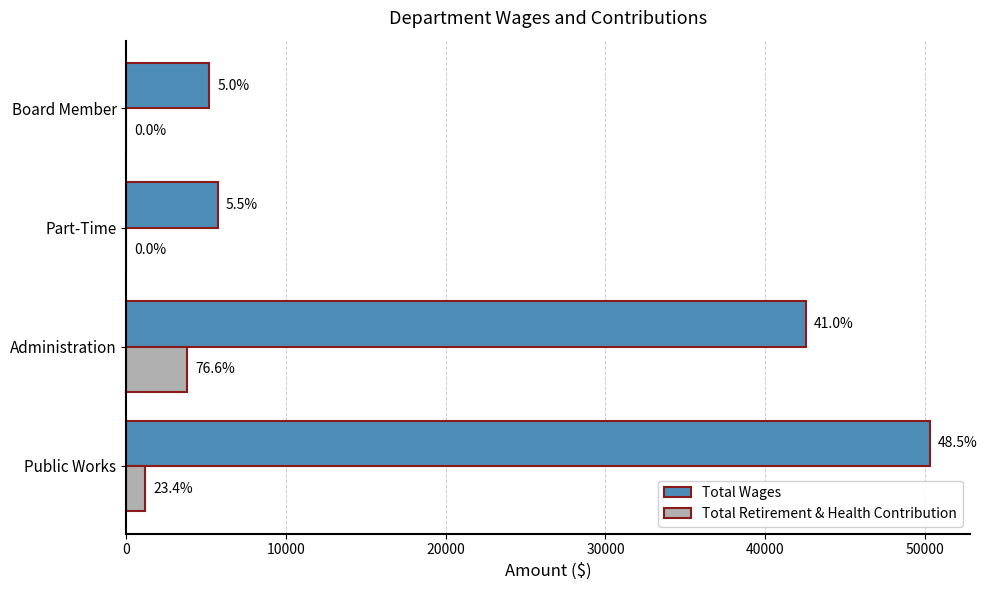

What are all the series names shown in the legend?

Total Wages, Total Retirement & Health Contribution